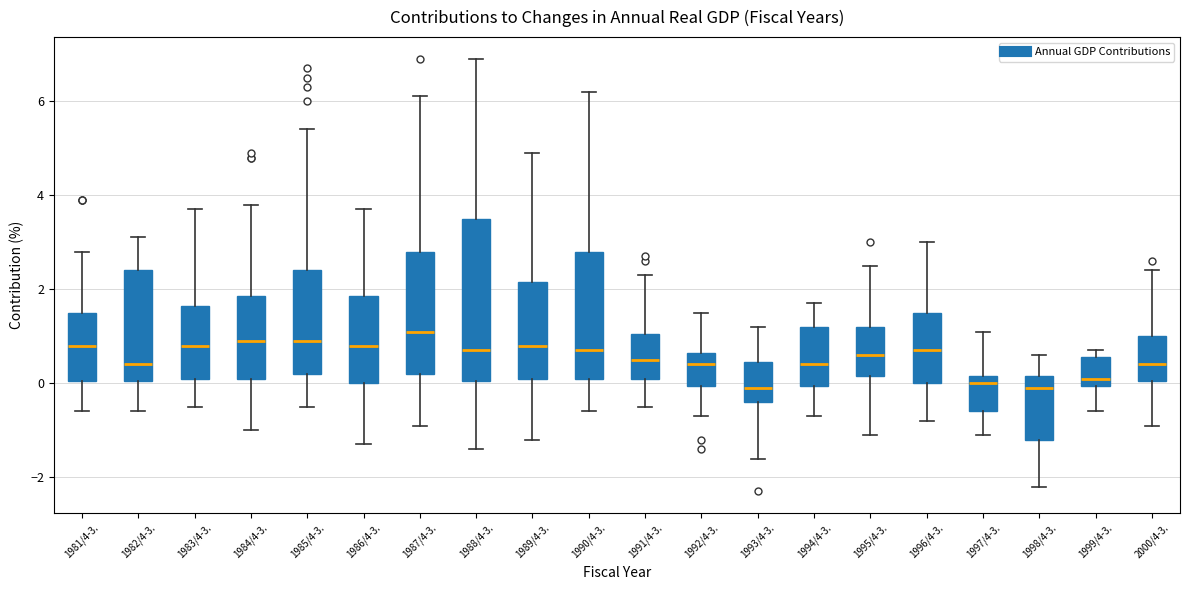

Where is the upper edge of the box for 1987/4-3. on the y-axis? The values are not printed on the chart, so give them approximately, as read against the axis.

2.8